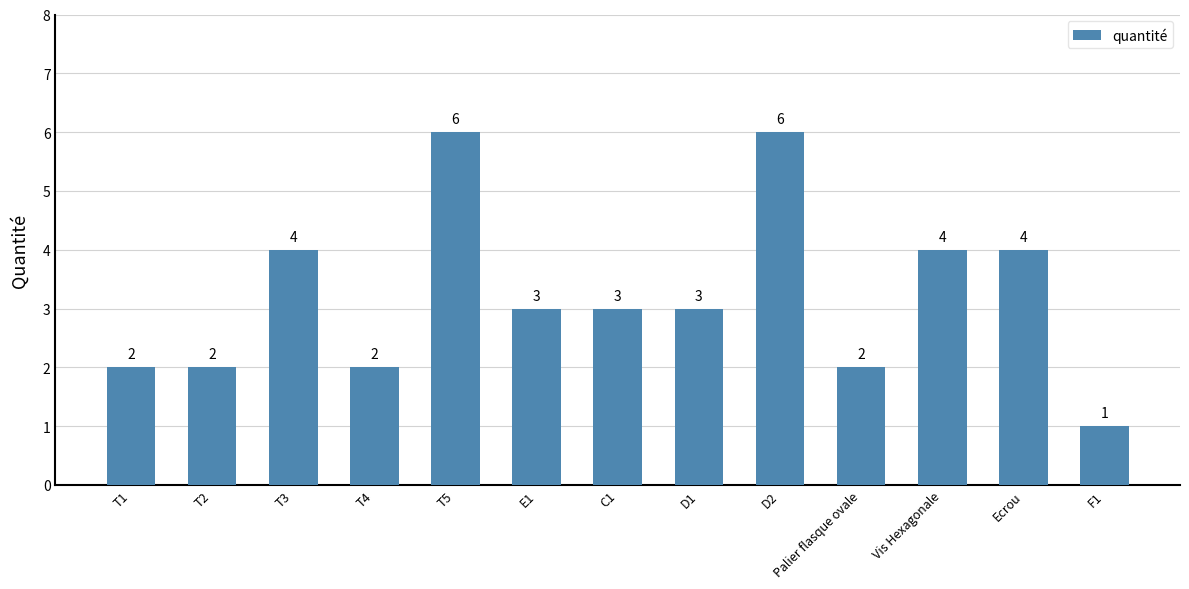

At which category does the chart reach its minimum across all series?

F1